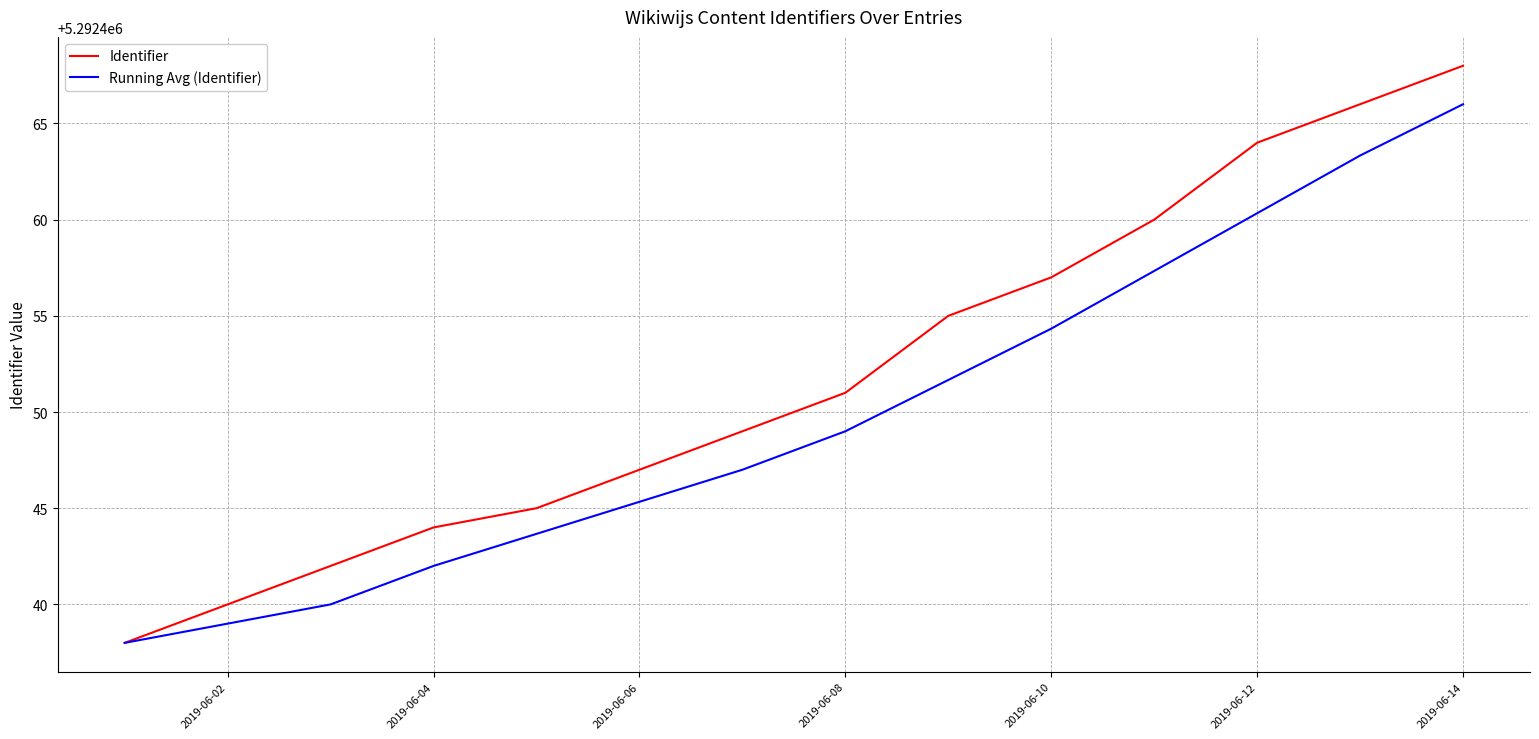

Which series has the largest range (max minus min)?

Identifier